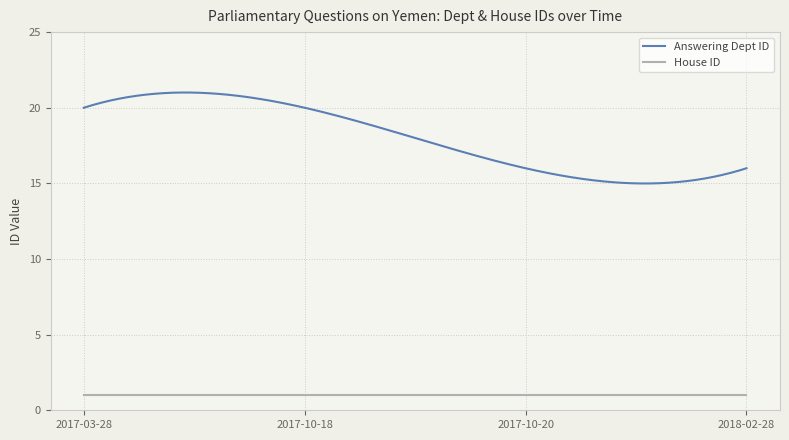

Rank the series by their average value, from highest to lowest.

Answering Dept ID, House ID